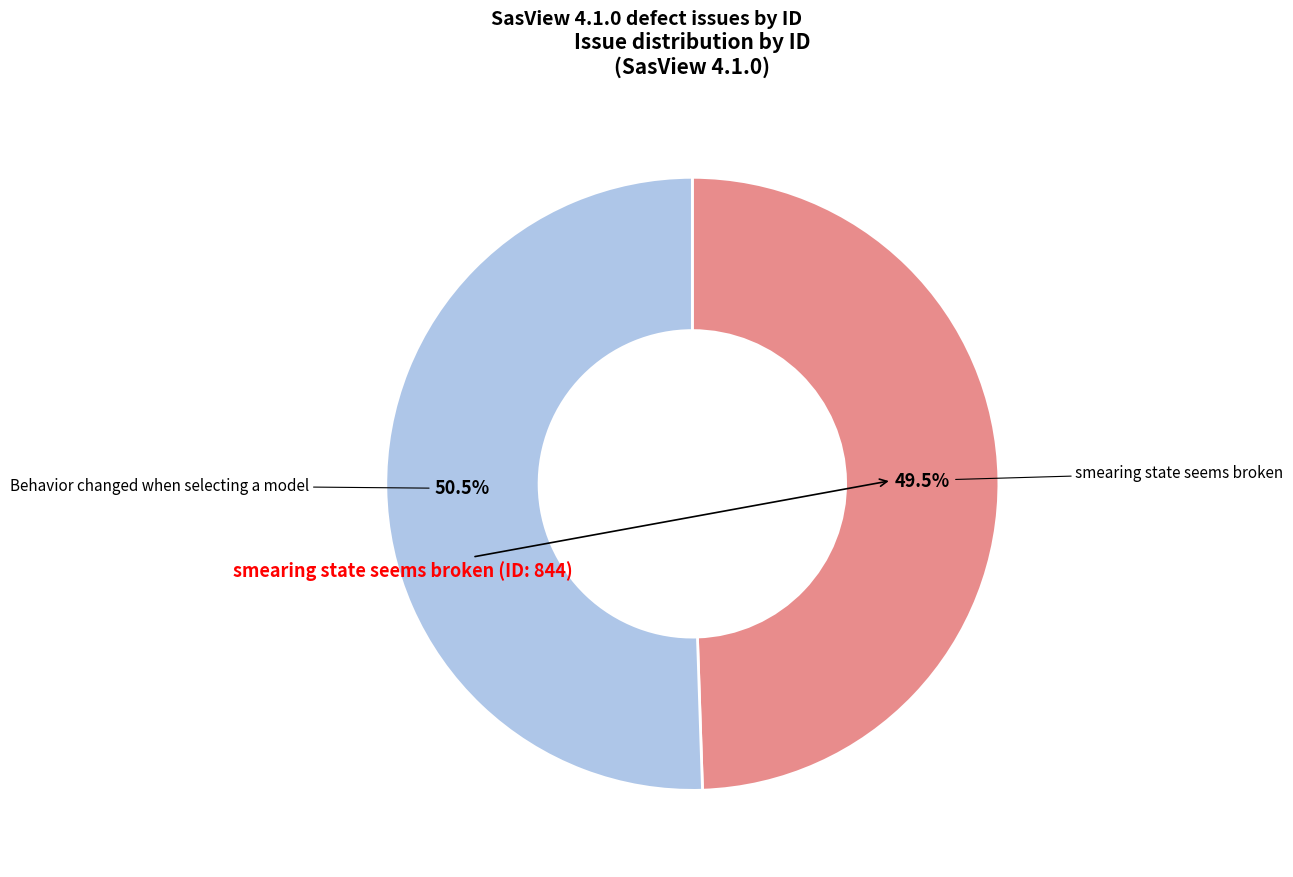

Do Behavior changed when selecting a model and smearing state seems broken together represent more than half of the pie?

Yes